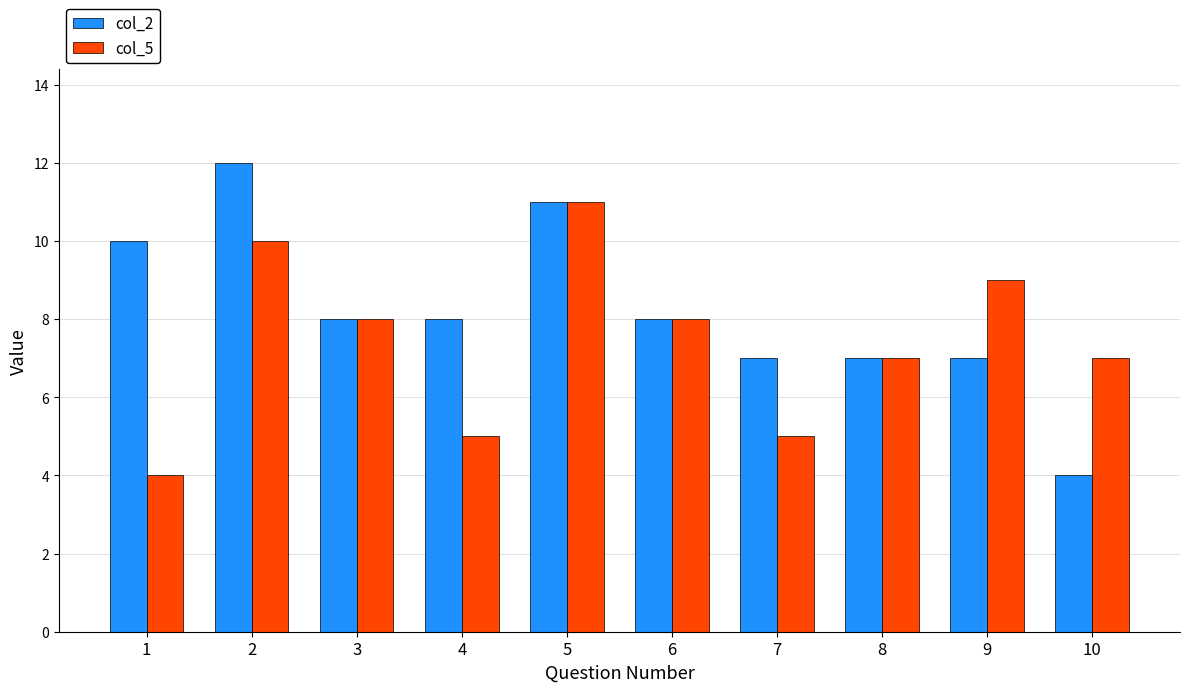

What is the sum of all col_2 values?

82